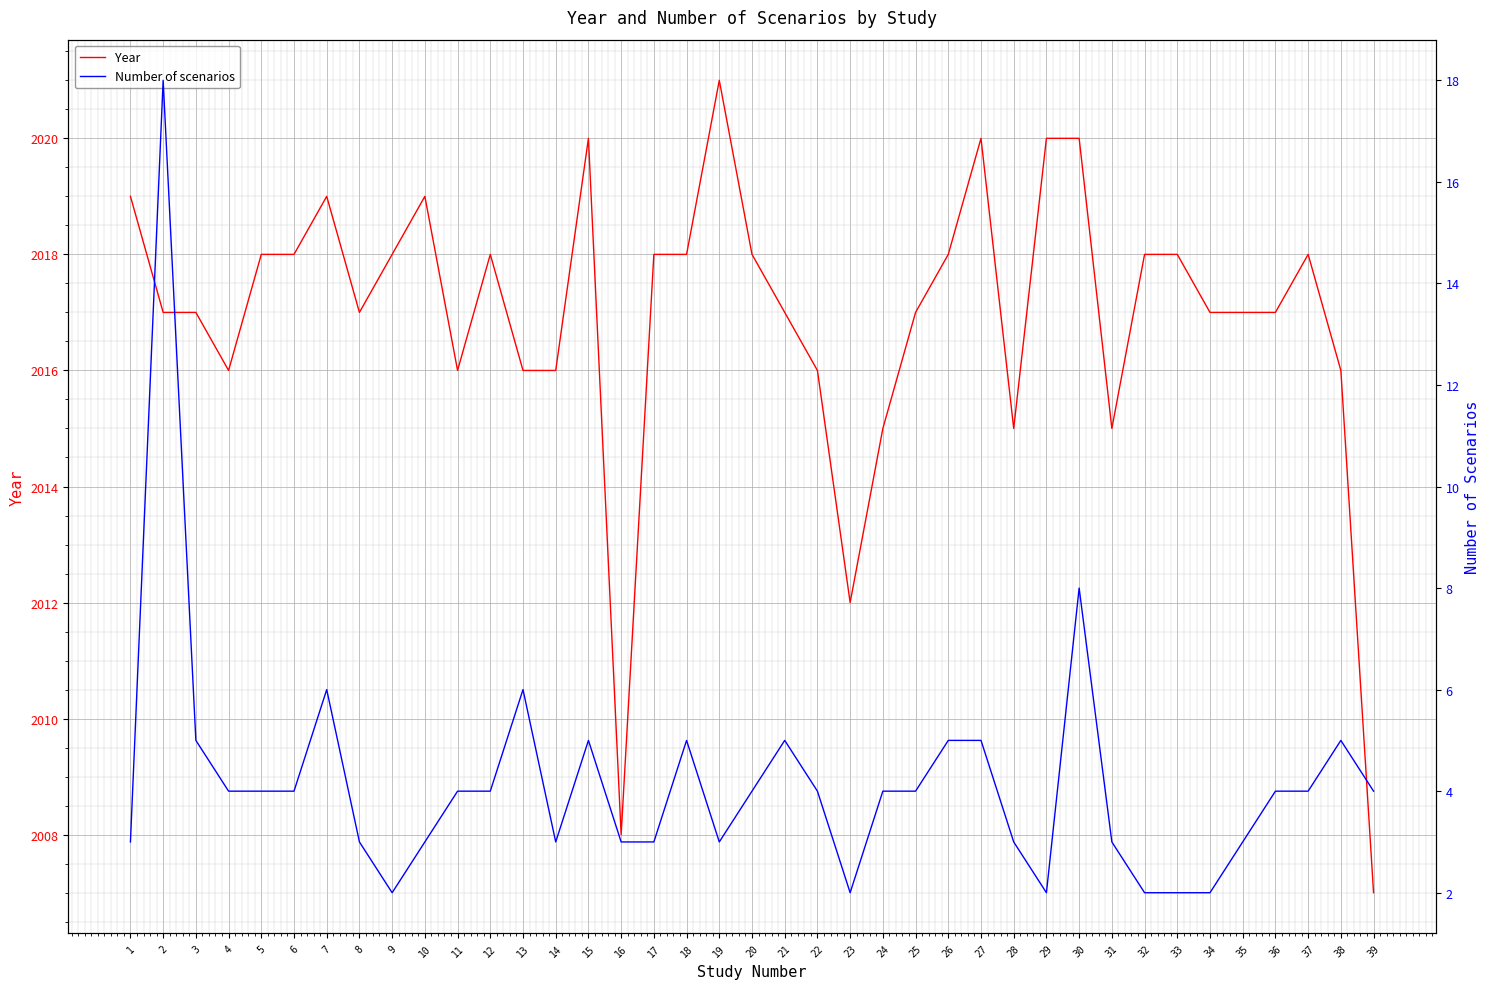

True or false: Number of scenarios and Year intersect in this chart.

False